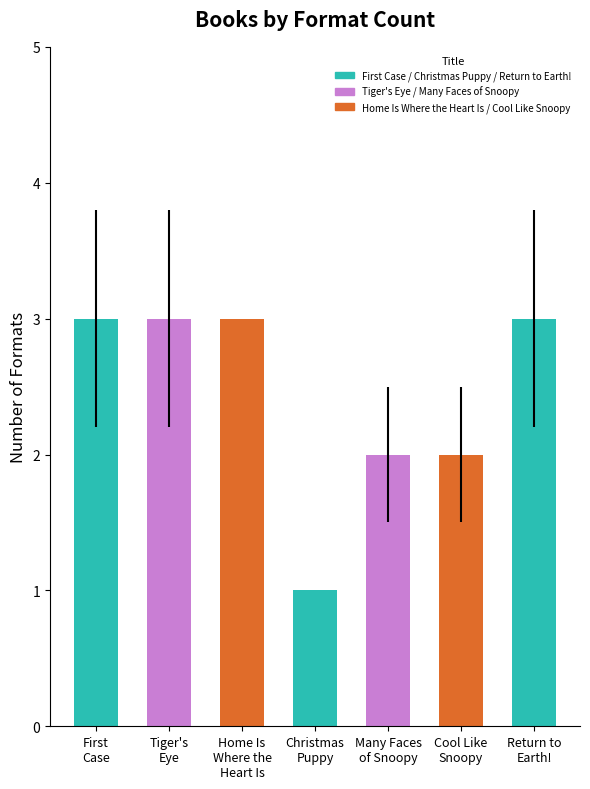

Read the value at Many Faces
of Snoopy.

2